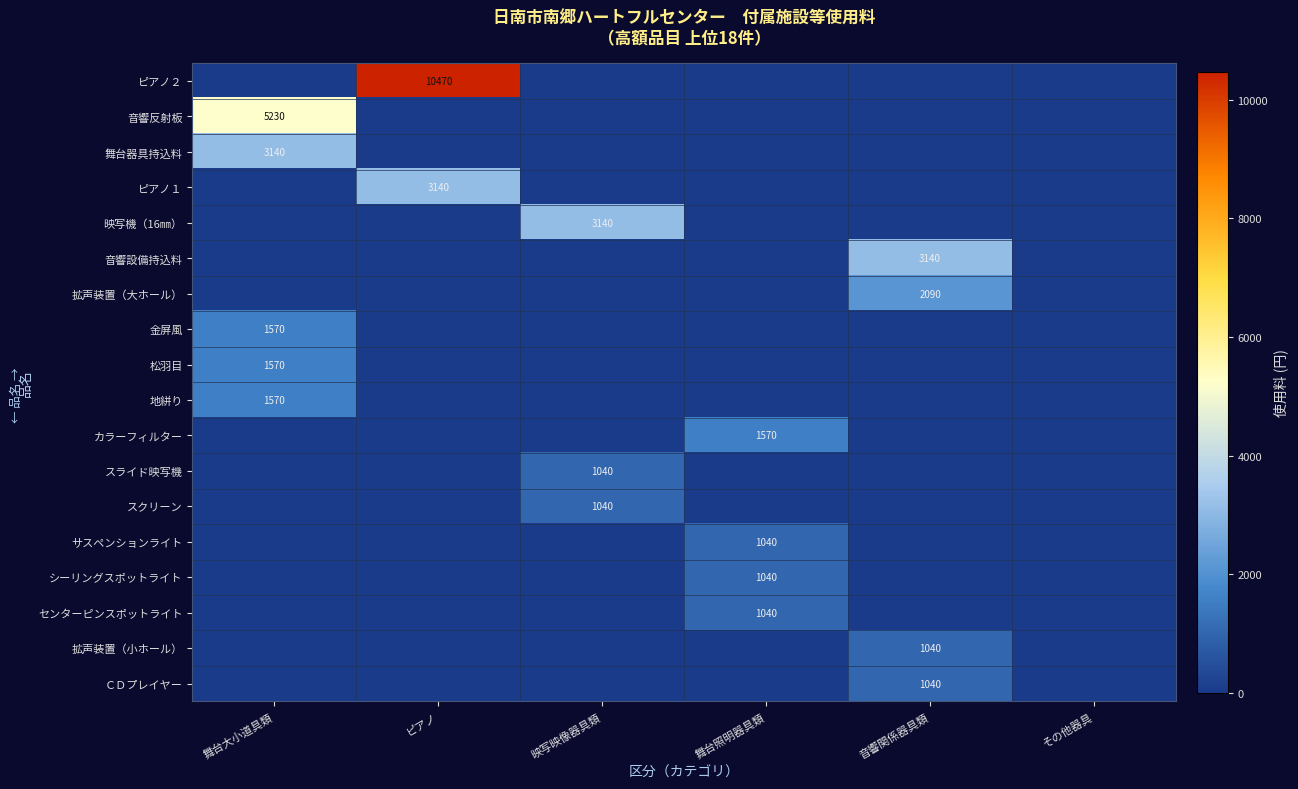

At which category is the sum across all series the highest?

ピアノ